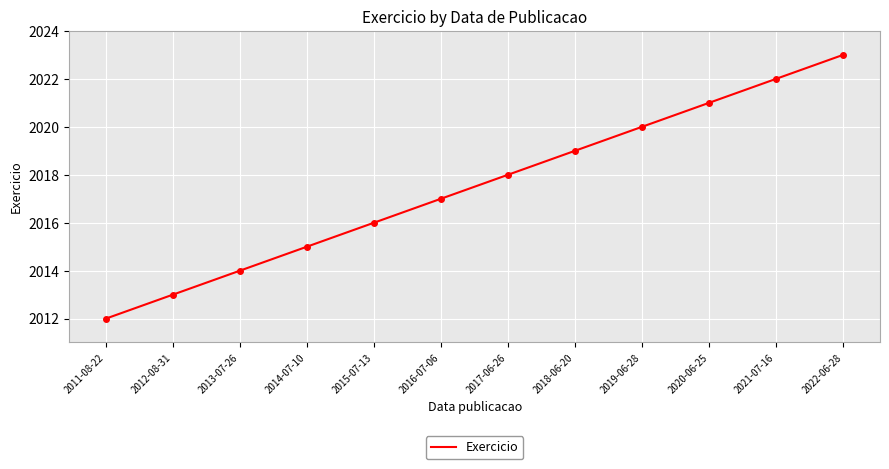

What is the sum of all values?

24210